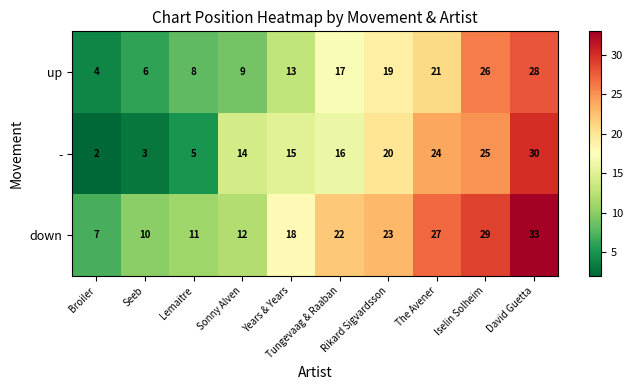

What is the greatest value displayed?

33